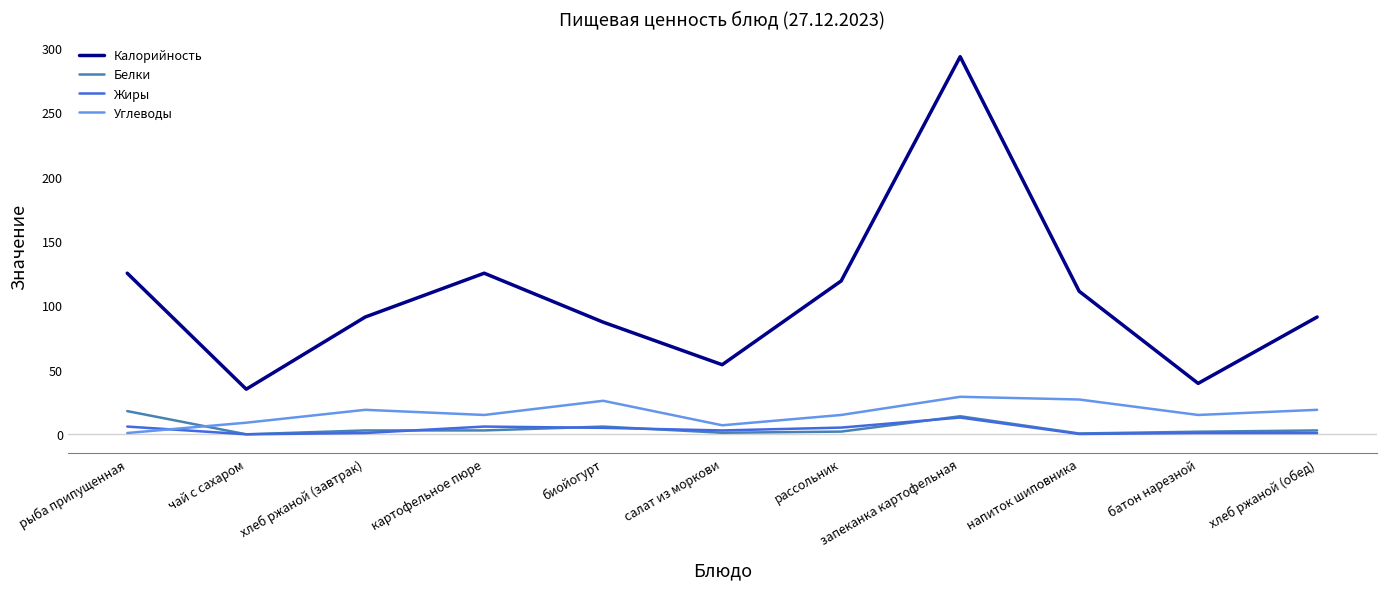

True or false: Белки and Калорийность cross at least once.

False